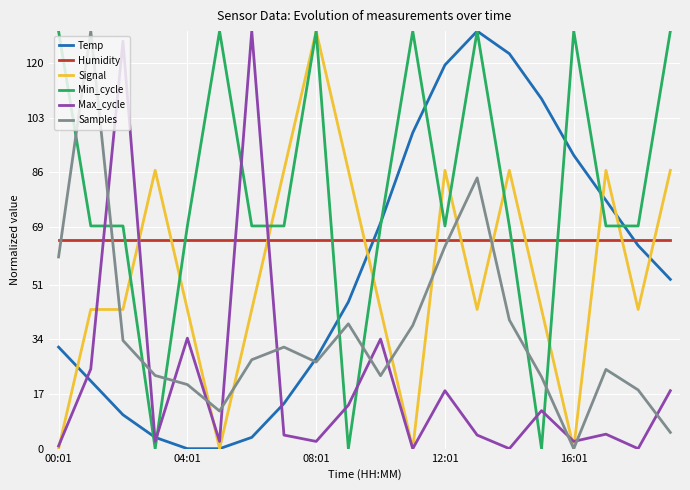

What is the maximum value shown in the chart?

130.0